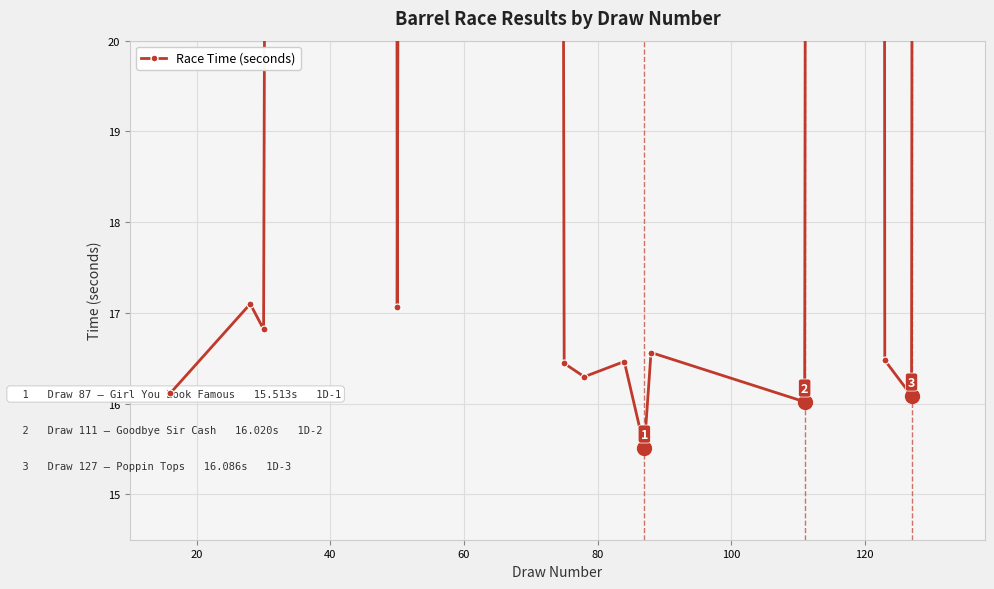

Which label corresponds to the largest value in the chart?

100